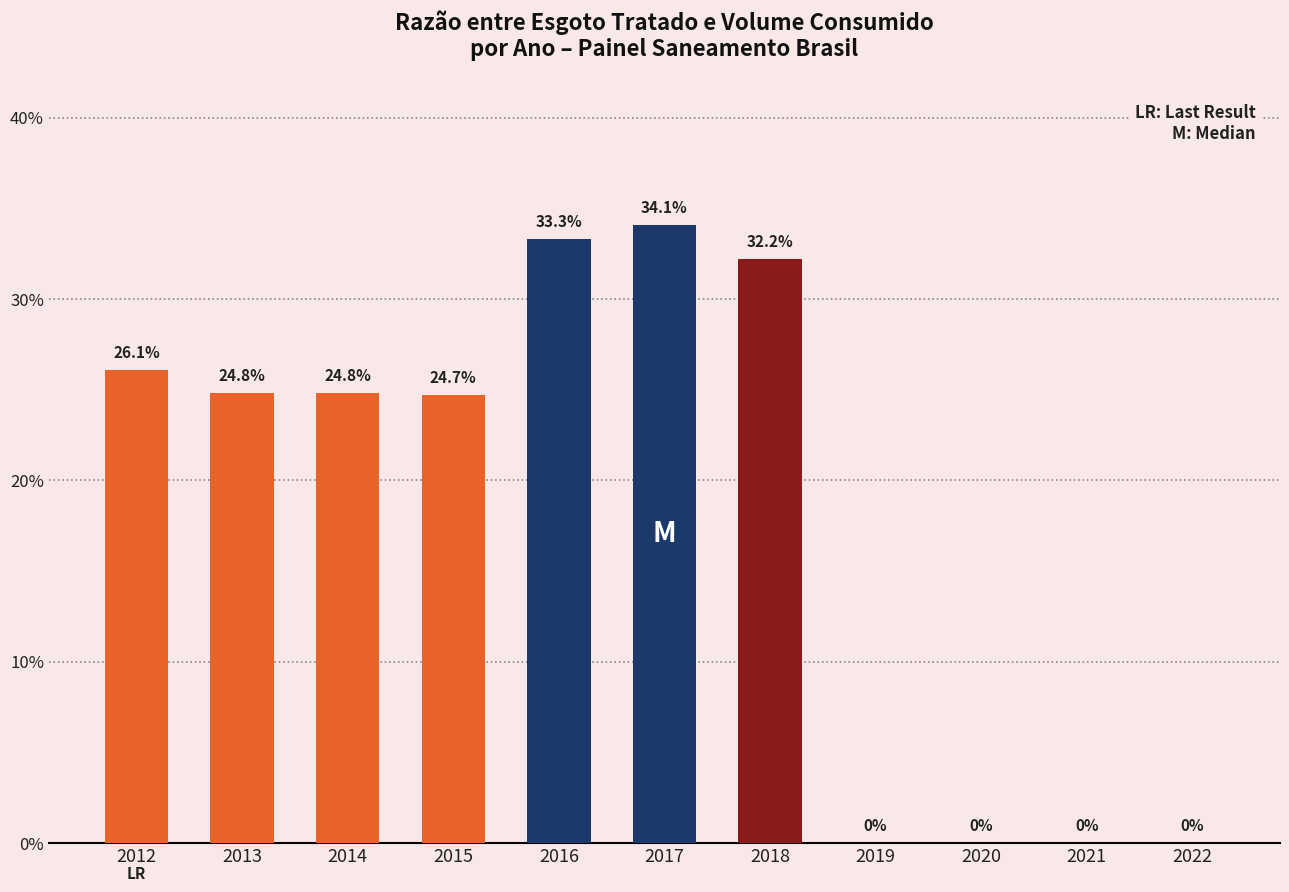

Reading left to right, what are all the values shown in this chart?

2012=0.3	2013=0.2	2014=0.2	2015=0.2	2016=0.3	2017=0.3	2018=0.3	2019=0.0	2020=0.0	2021=0.0	2022=0.0